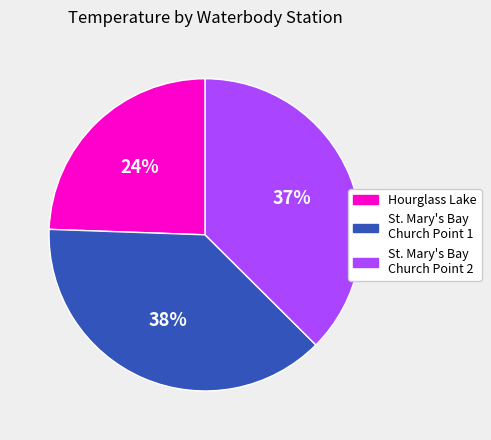

Count the number of slices in the pie.

3